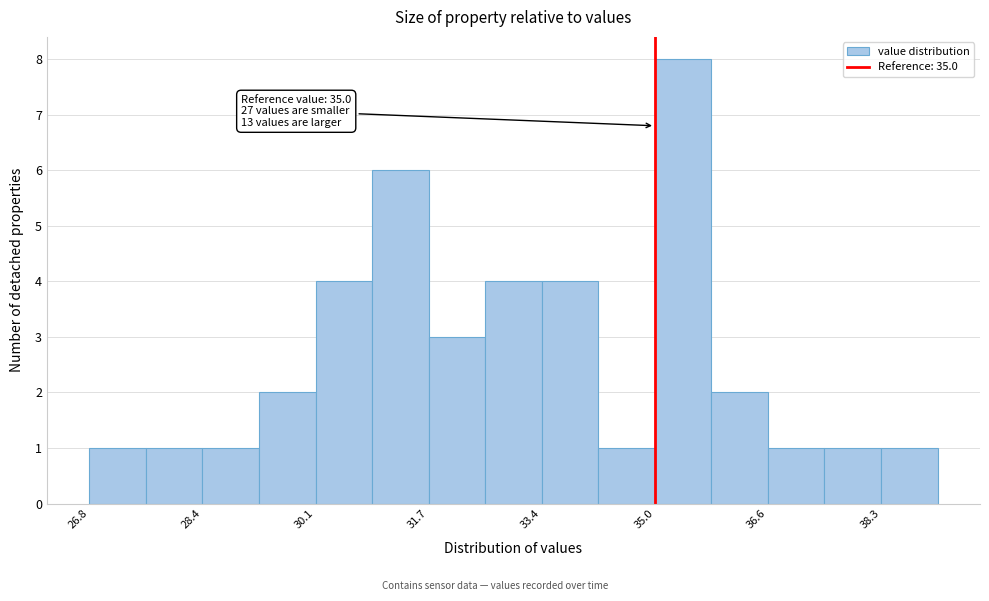

Over which range of the x-axis is the bar tallest?

35.00 to 35.82